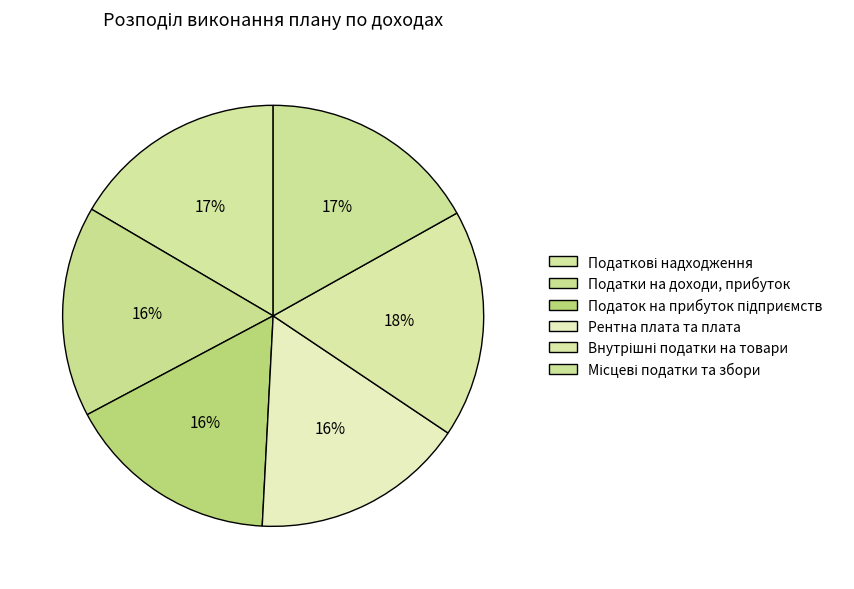

Does Місцеві податки та збори represent more than half of the total?

No